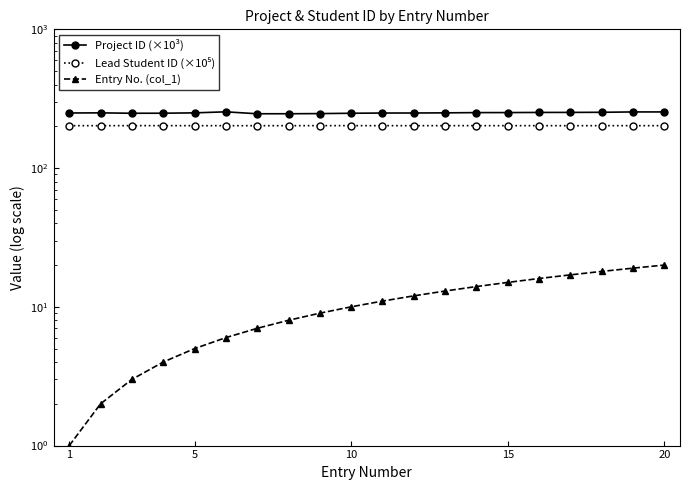

What is the difference between the second highest and second lowest values in the Lead Student ID (×10⁵) series?

0.2